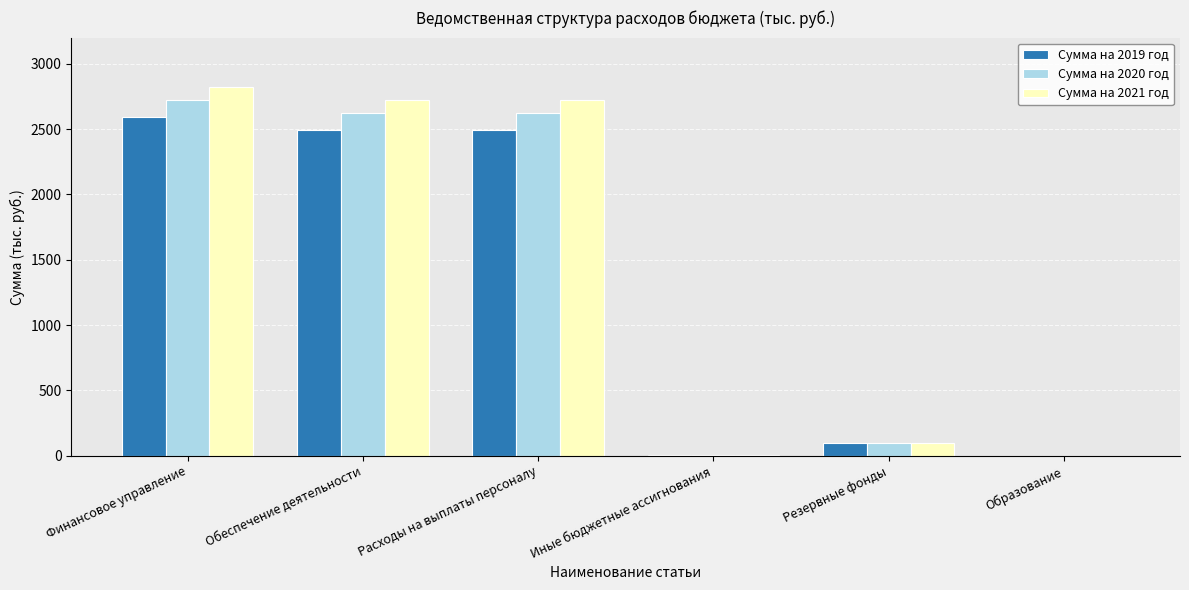

Which series changed the most between Обеспечение деятельности and Иные бюджетные ассигнования?

Сумма на 2021 год